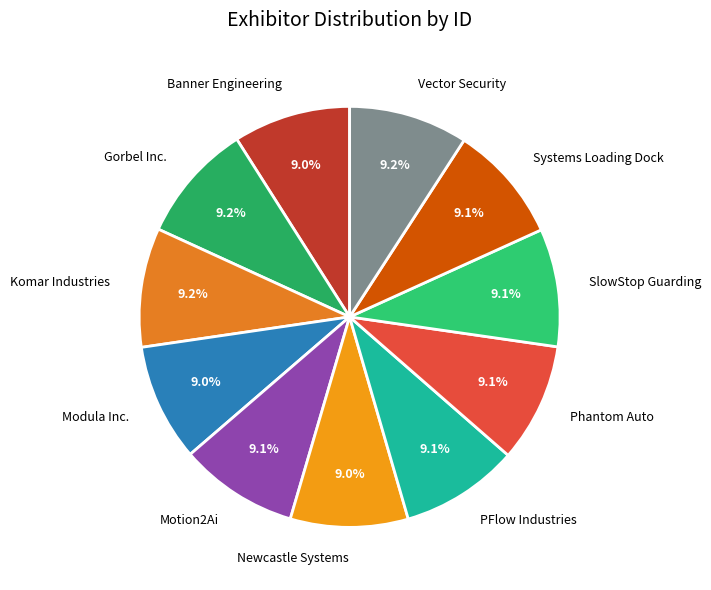

To the nearest percent, what portion does Newcastle Systems represent?

9%